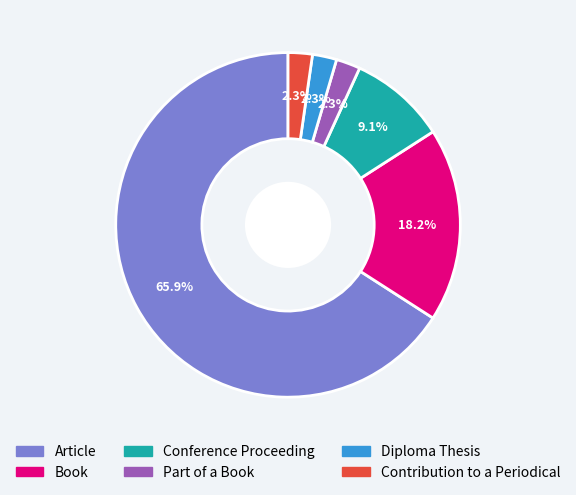

Which slice is the largest?

Article